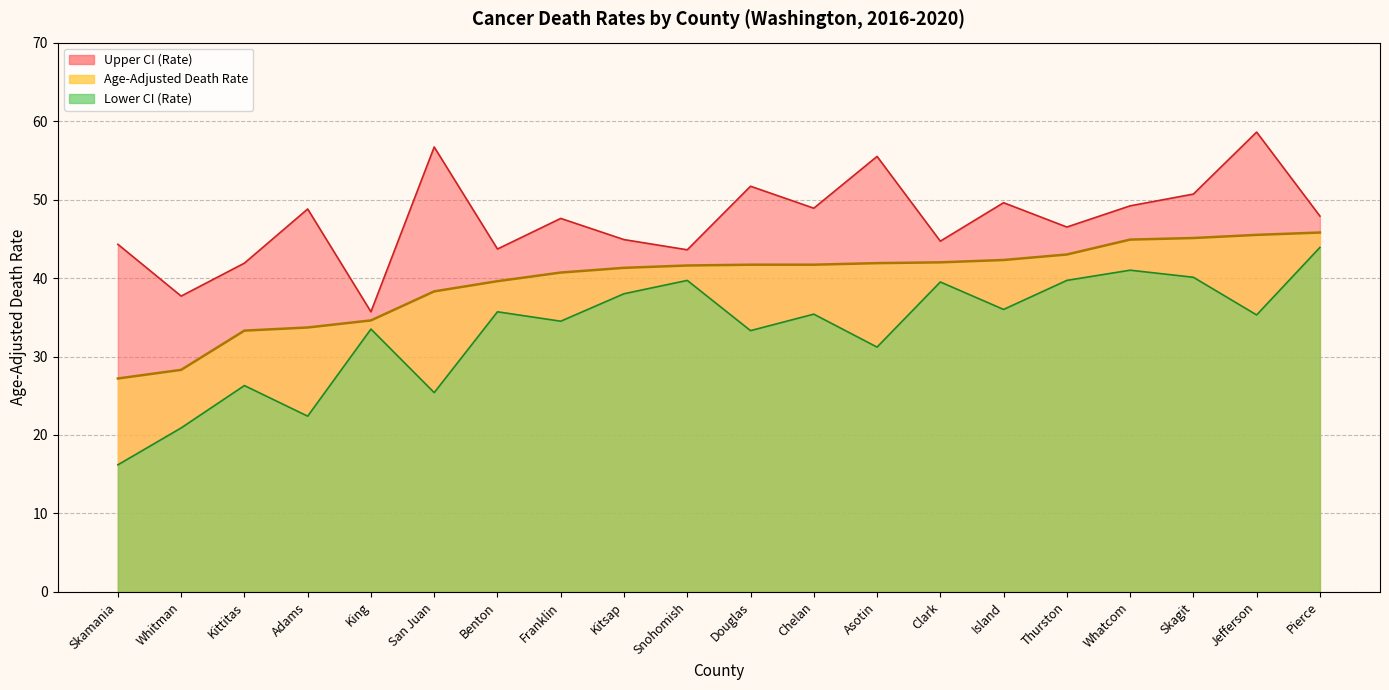

Where is the first local maximum for Upper CI (Rate)?

Adams